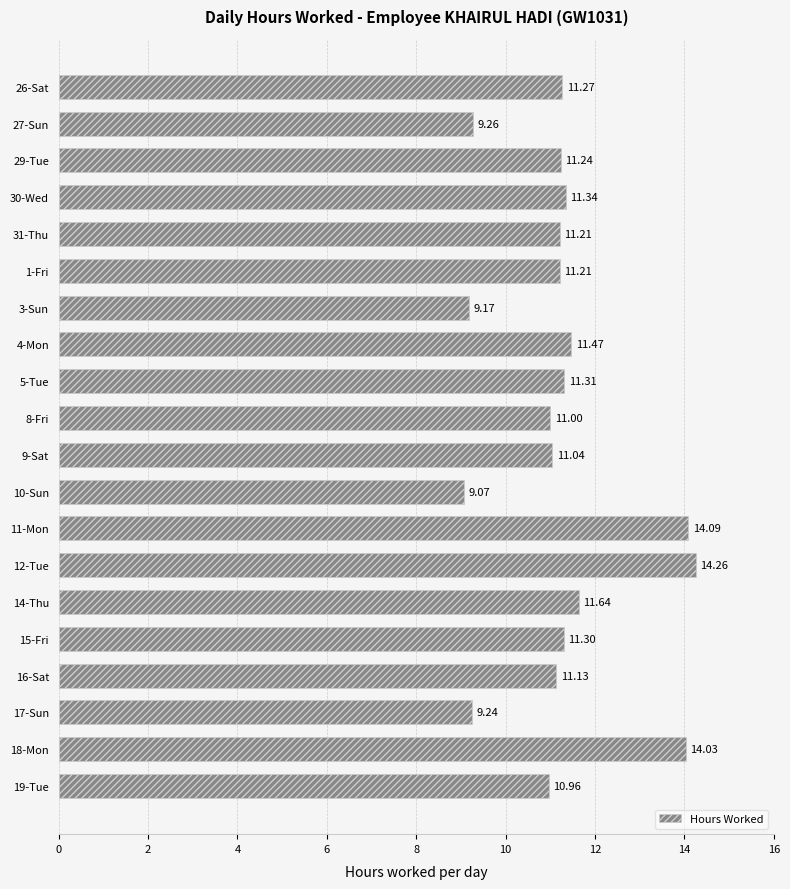

What is the difference between the second highest and minimum values?

5.0